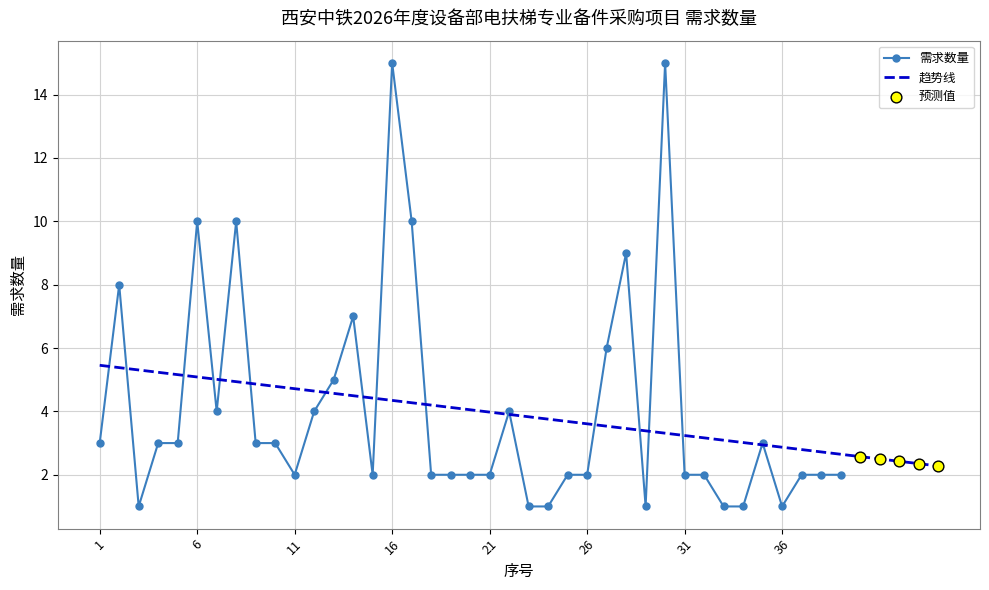

What is the ratio of the value at 17 to the value at 25?

5.0